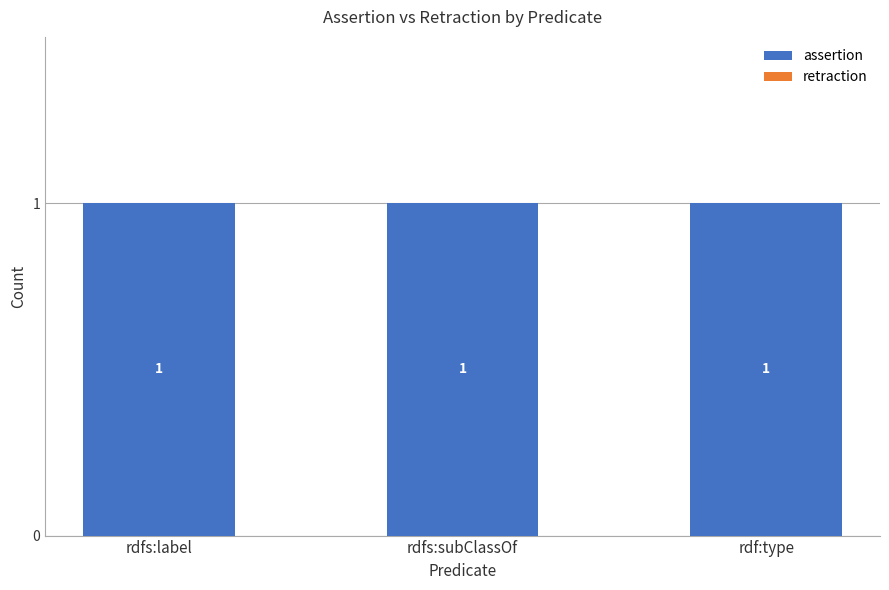

List the series in order of their peak value, highest first.

assertion, retraction